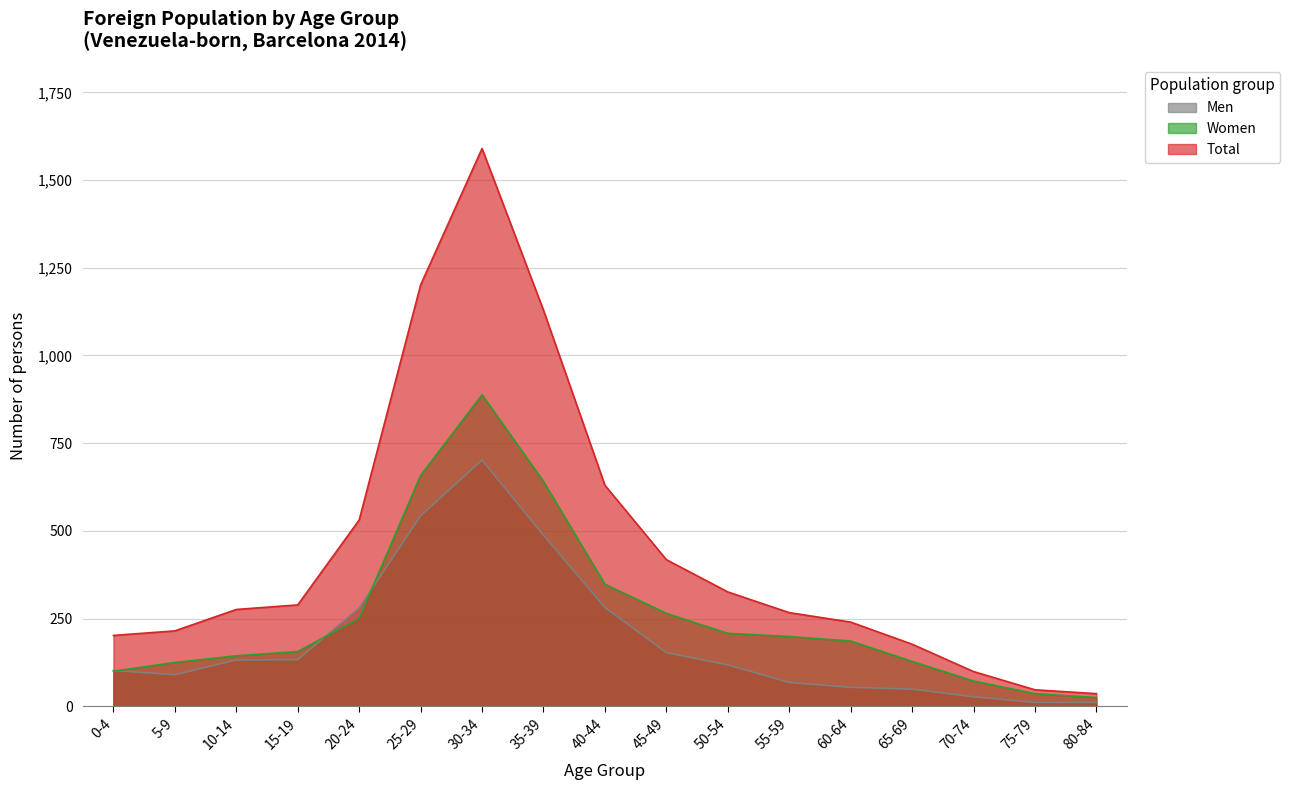

Which series has the largest total across all categories?

Total